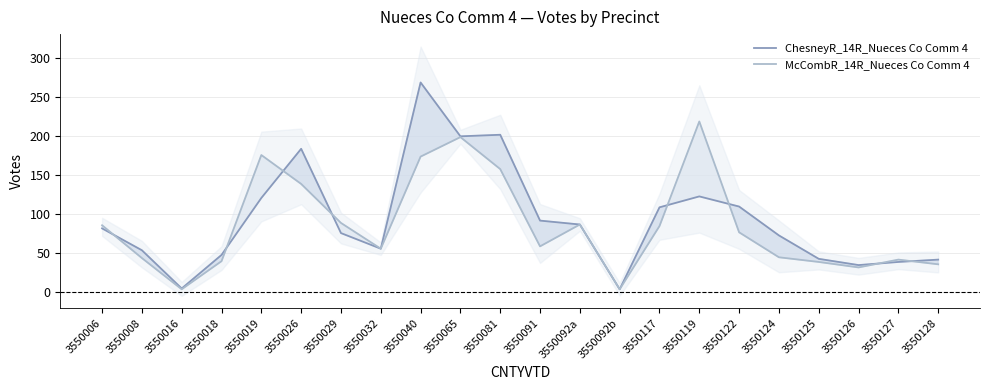

How many values in the McCombR_14R_Nueces Co Comm 4 series are below 77?

11